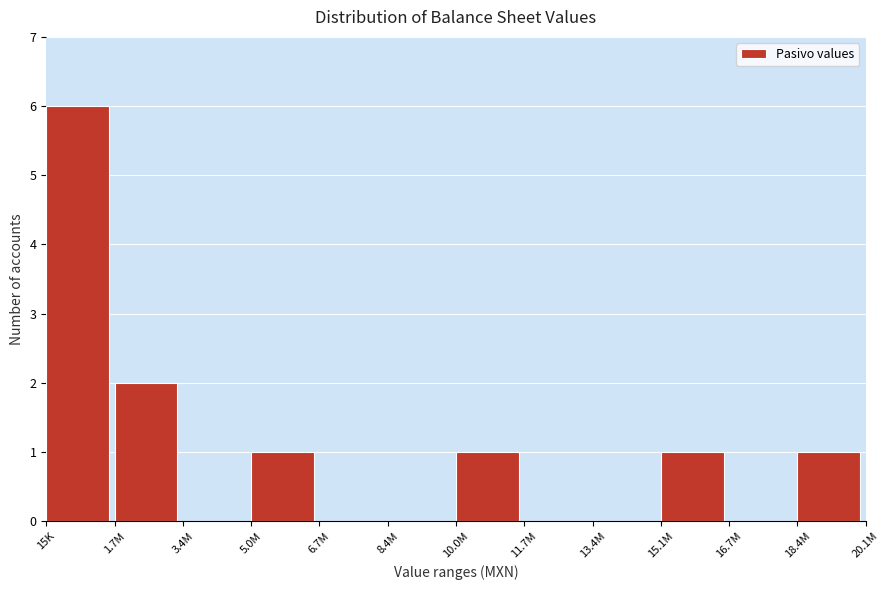

Reading left to right, transcribe all the data shown in this chart.

15K=6	1.7M=2	3.4M=0	5.0M=1	6.7M=0	8.4M=0	10.0M=1	11.7M=0	13.4M=0	15.1M=1	16.7M=0	18.4M=1